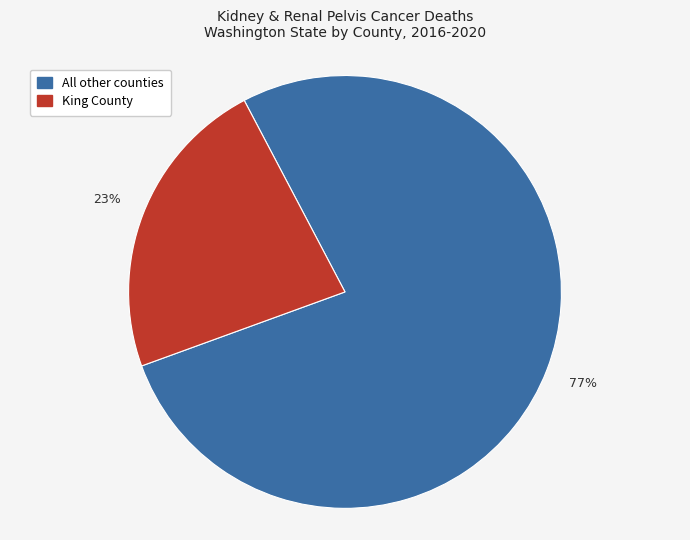

To the nearest percent, what is the difference between the largest and smallest slice percentages?

54%